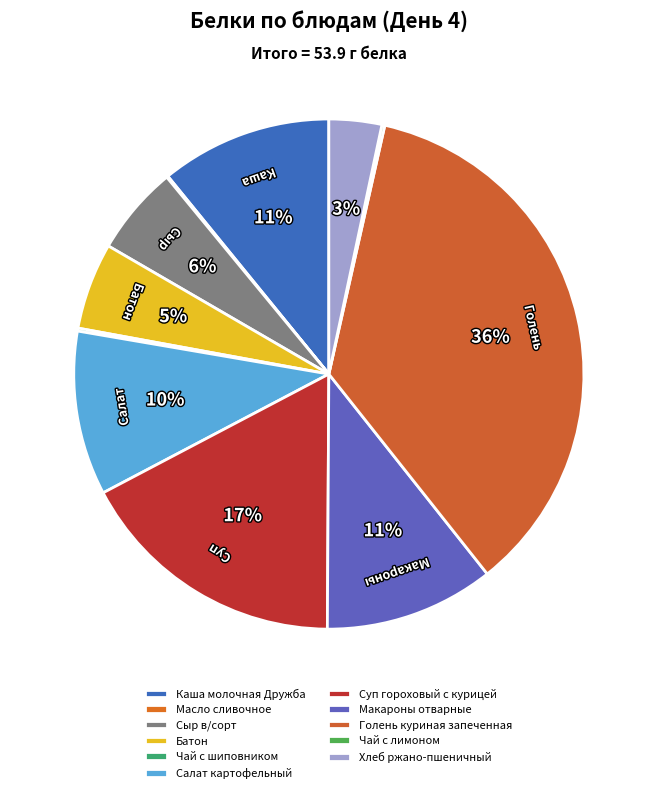

How many slices are in this pie chart?

11